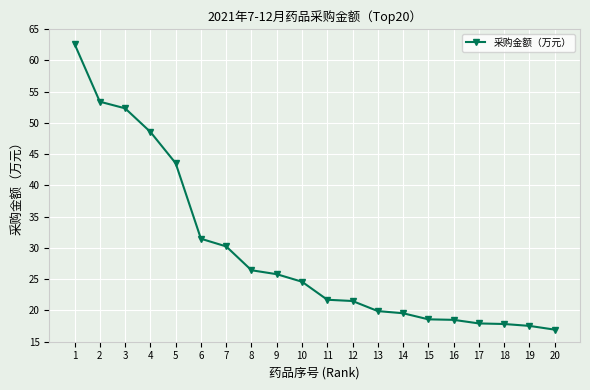

What is the difference between the maximum and minimum values?

45.7